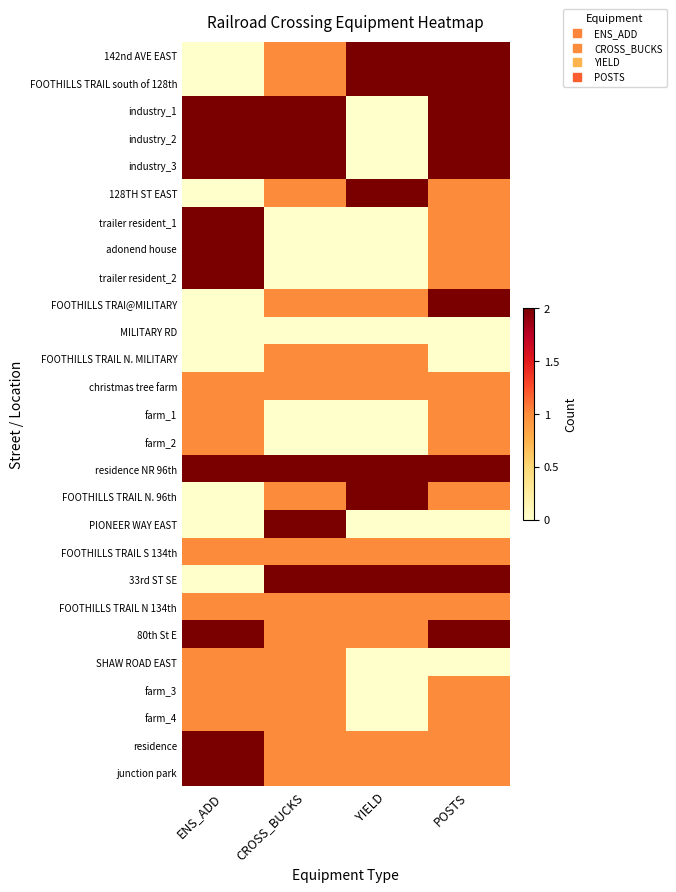

Reading left to right, list all the values displayed in this chart.

142nd AVE EAST: ENS_ADD=0	CROSS_BUCKS=1	YIELD=2	POSTS=2
FOOTHILLS TRAIL south of 128th: ENS_ADD=0	CROSS_BUCKS=1	YIELD=2	POSTS=2
industry_1: ENS_ADD=2	CROSS_BUCKS=2	YIELD=0	POSTS=2
industry_2: ENS_ADD=2	CROSS_BUCKS=2	YIELD=0	POSTS=2
industry_3: ENS_ADD=2	CROSS_BUCKS=2	YIELD=0	POSTS=2
128TH ST EAST: ENS_ADD=0	CROSS_BUCKS=1	YIELD=2	POSTS=1
trailer resident_1: ENS_ADD=2	CROSS_BUCKS=0	YIELD=0	POSTS=1
adonend house: ENS_ADD=2	CROSS_BUCKS=0	YIELD=0	POSTS=1
trailer resident_2: ENS_ADD=2	CROSS_BUCKS=0	YIELD=0	POSTS=1
FOOTHILLS TRAI@MILITARY: ENS_ADD=0	CROSS_BUCKS=1	YIELD=1	POSTS=2
MILITARY RD: ENS_ADD=0	CROSS_BUCKS=0	YIELD=0	POSTS=0
FOOTHILLS TRAIL N. MILITARY: ENS_ADD=0	CROSS_BUCKS=1	YIELD=1	POSTS=0
christmas tree farm: ENS_ADD=1	CROSS_BUCKS=1	YIELD=1	POSTS=1
farm_1: ENS_ADD=1	CROSS_BUCKS=0	YIELD=0	POSTS=1
farm_2: ENS_ADD=1	CROSS_BUCKS=0	YIELD=0	POSTS=1
residence NR 96th: ENS_ADD=2	CROSS_BUCKS=2	YIELD=2	POSTS=2
FOOTHILLS TRAIL N. 96th: ENS_ADD=0	CROSS_BUCKS=1	YIELD=2	POSTS=1
PIONEER WAY EAST: ENS_ADD=0	CROSS_BUCKS=2	YIELD=0	POSTS=0
FOOTHILLS TRAIL S 134th: ENS_ADD=1	CROSS_BUCKS=1	YIELD=1	POSTS=1
33rd ST SE: ENS_ADD=0	CROSS_BUCKS=2	YIELD=2	POSTS=2
FOOTHILLS TRAIL N 134th: ENS_ADD=1	CROSS_BUCKS=1	YIELD=1	POSTS=1
80th St E: ENS_ADD=2	CROSS_BUCKS=1	YIELD=1	POSTS=2
SHAW ROAD EAST: ENS_ADD=1	CROSS_BUCKS=1	YIELD=0	POSTS=0
farm_3: ENS_ADD=1	CROSS_BUCKS=1	YIELD=0	POSTS=1
farm_4: ENS_ADD=1	CROSS_BUCKS=1	YIELD=0	POSTS=1
residence: ENS_ADD=2	CROSS_BUCKS=1	YIELD=1	POSTS=1
junction park: ENS_ADD=2	CROSS_BUCKS=1	YIELD=1	POSTS=1